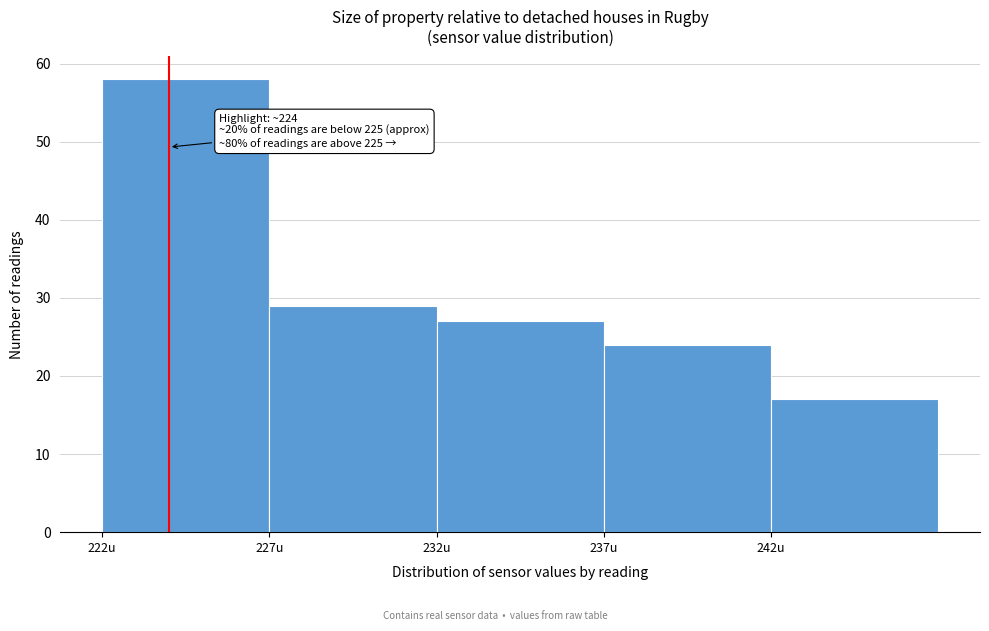

Which range on the x-axis has the tallest bar?

222 to 227